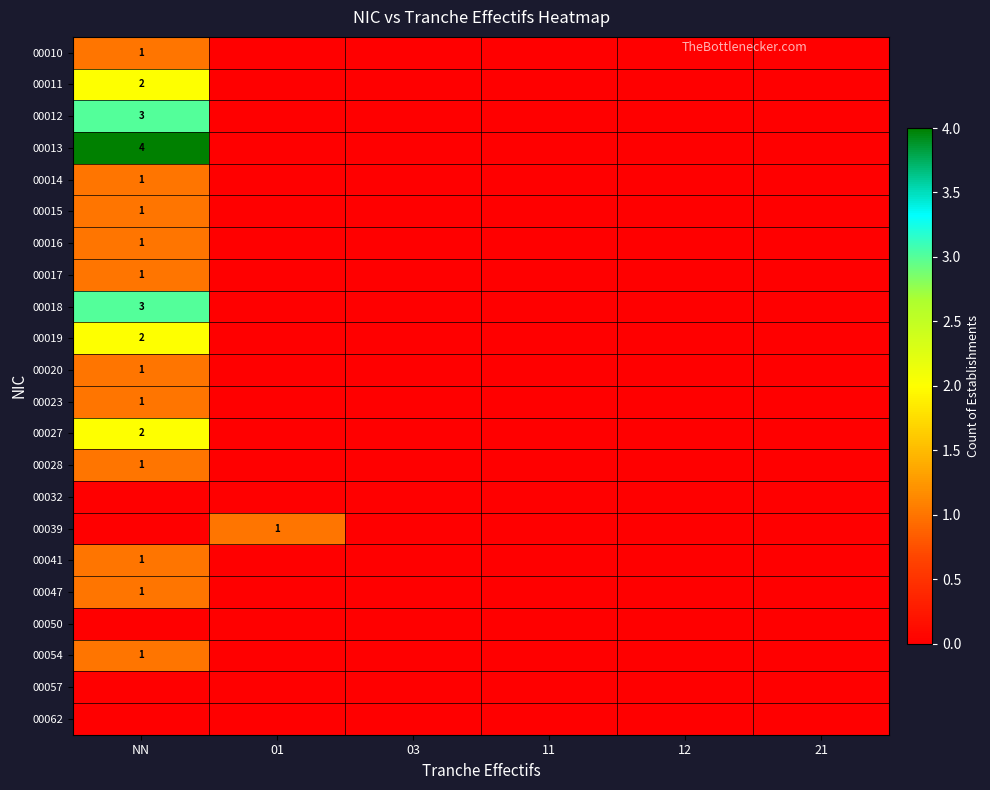

Is the value of 00054 at 11 greater than the value of 00032 at NN?

No